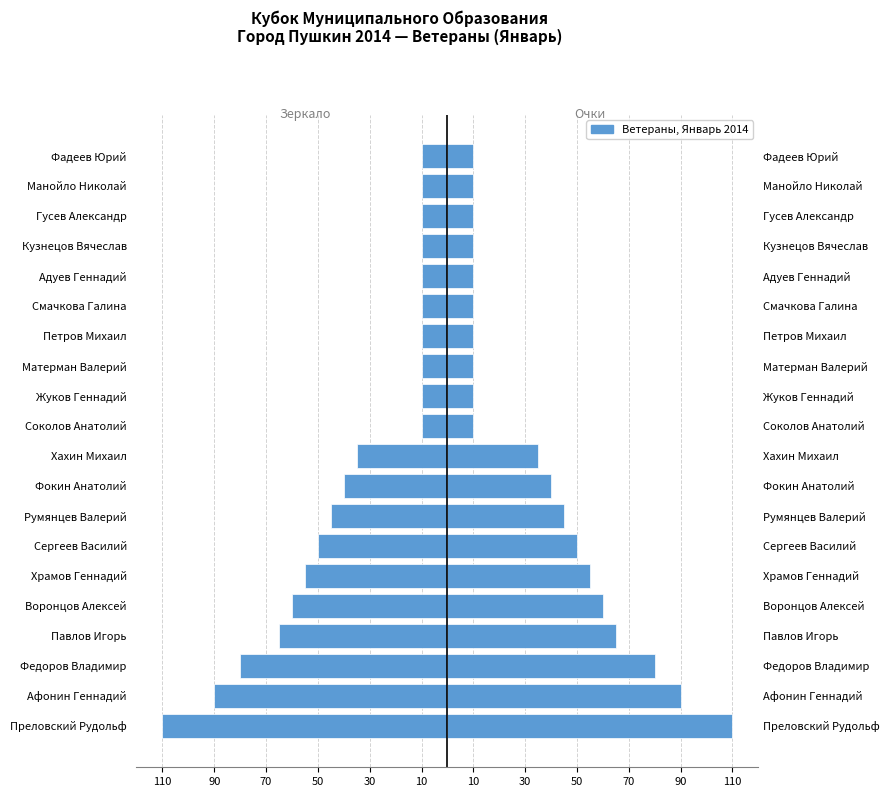

How many bars are there in total?

40